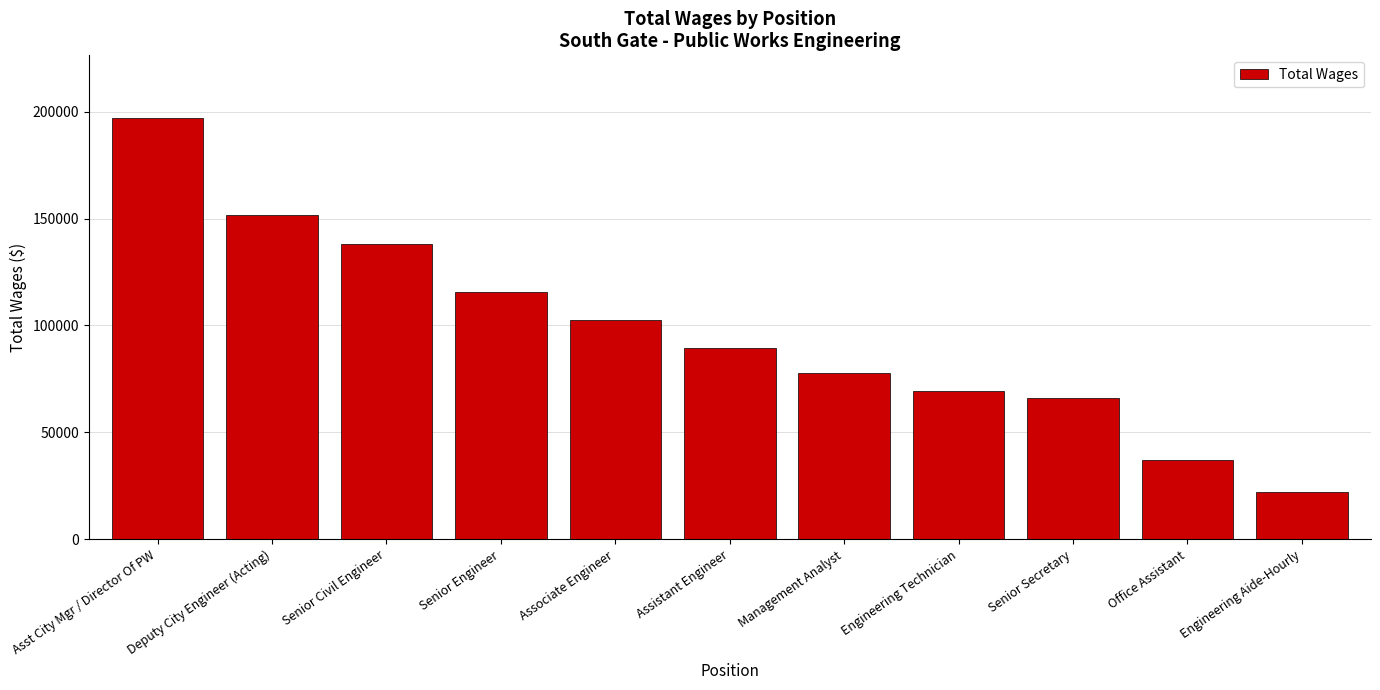

What is the change in value from Senior Engineer to Engineering Aide-Hourly?

-93363